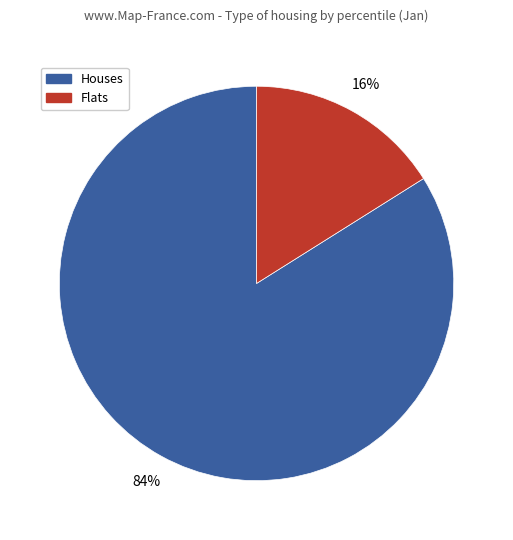

Rank the categories by value from highest to lowest.

Houses, Flats